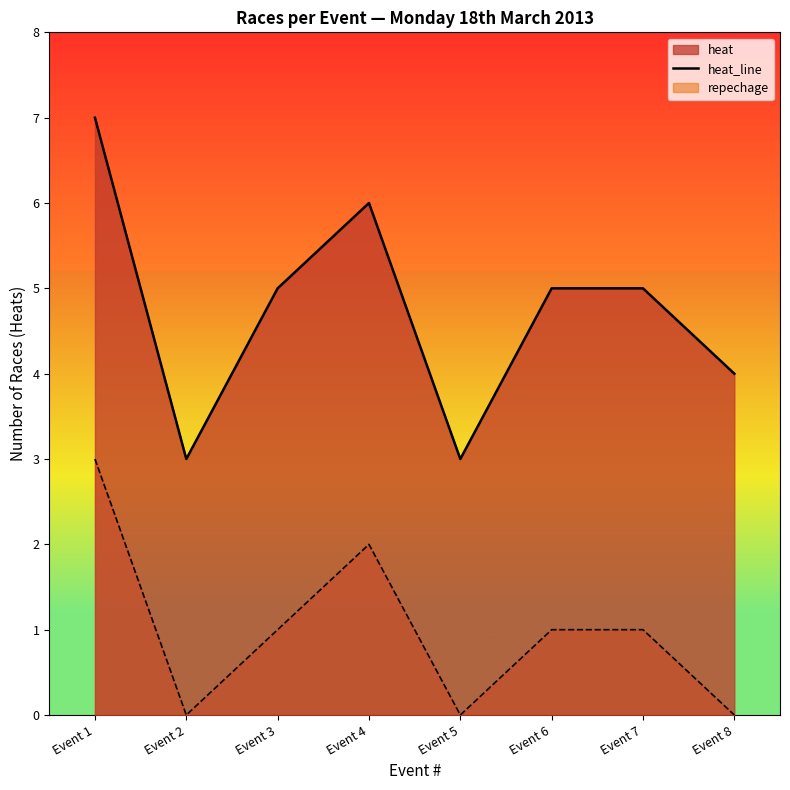

At which label is the value closest to 5?

Event 3